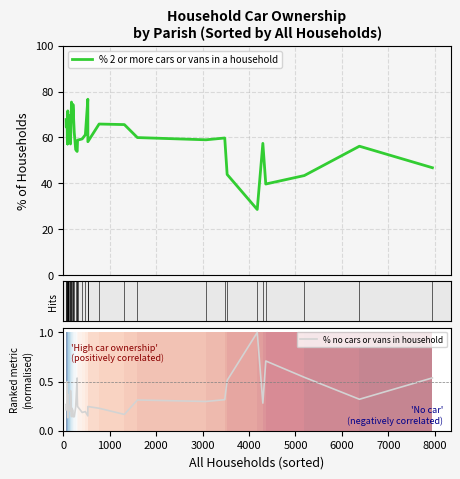

What is the difference between the maximum and minimum values in the % 2 or more cars or vans in a household series?

48.1